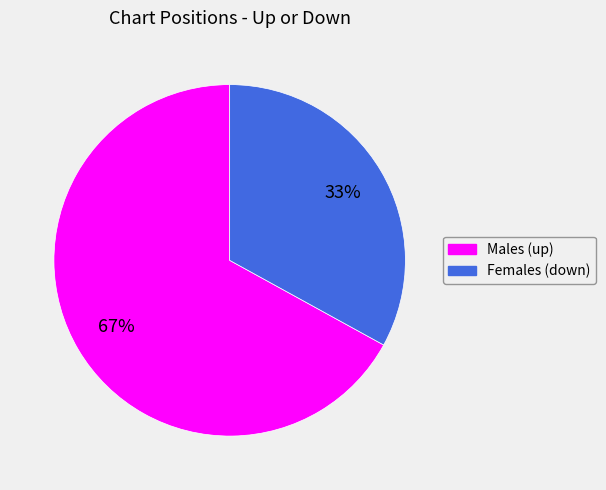

To the nearest percent, what is the difference between the largest and smallest slice percentages?

34%